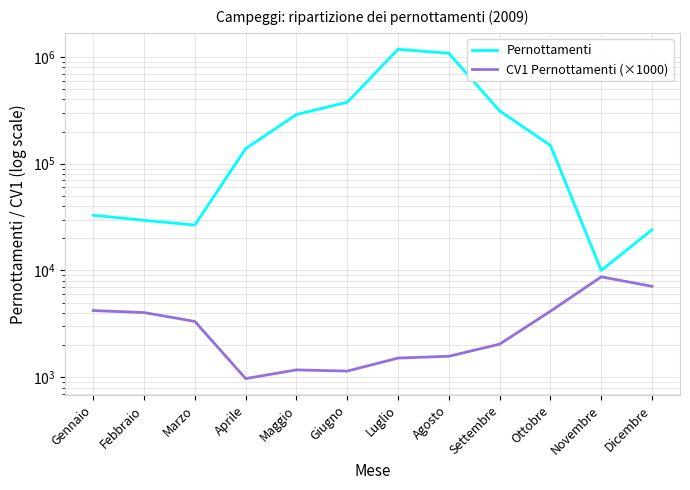

True or false: Pernottamenti and CV1 Pernottamenti (×1000) intersect in this chart.

False